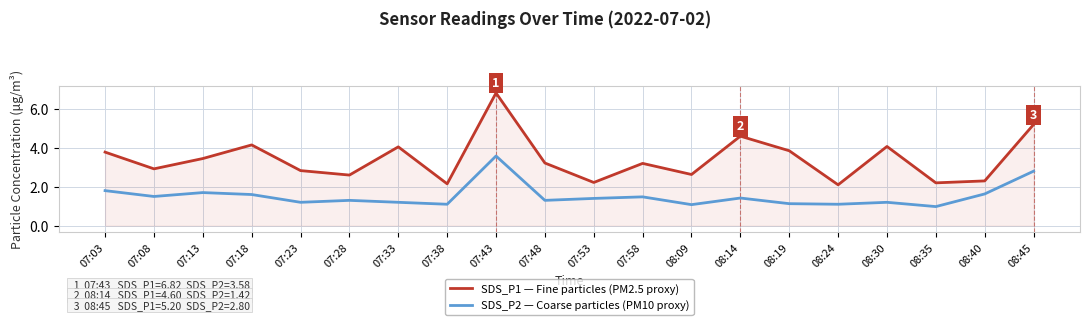

What is the greatest value displayed?

6.8